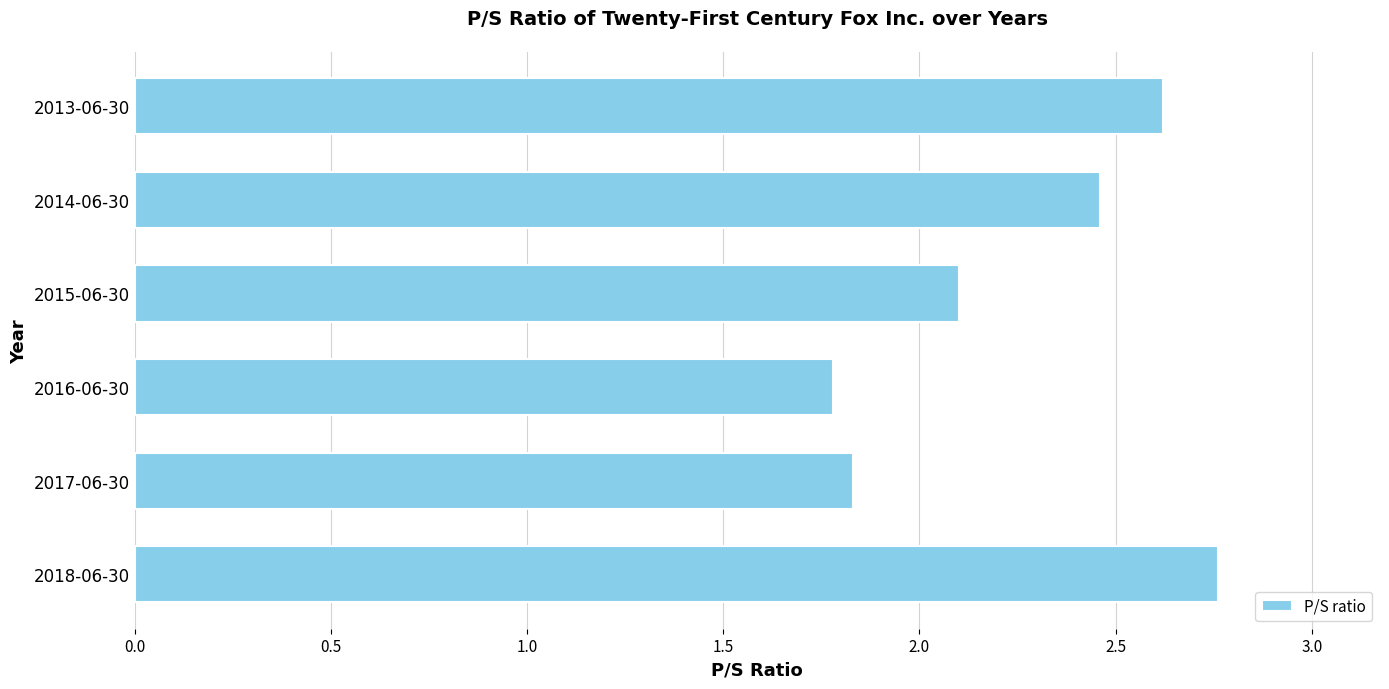

Rank the categories by value from lowest to highest.

2016-06-30, 2017-06-30, 2015-06-30, 2014-06-30, 2013-06-30, 2018-06-30